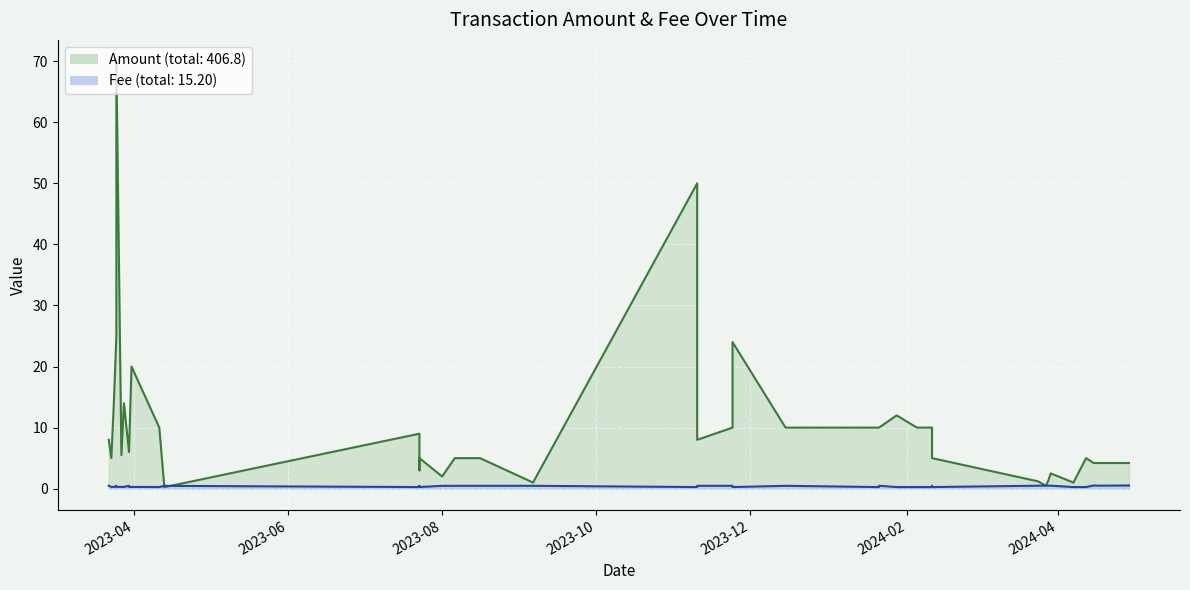

In Amount, how many points are lower than both neighbors (excluding endpoints)?

9